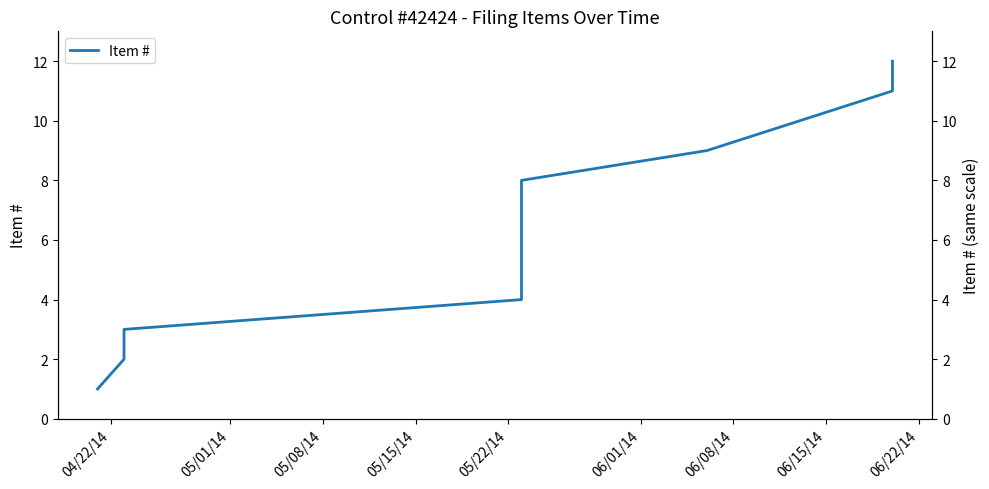

What is the greatest value displayed?

12